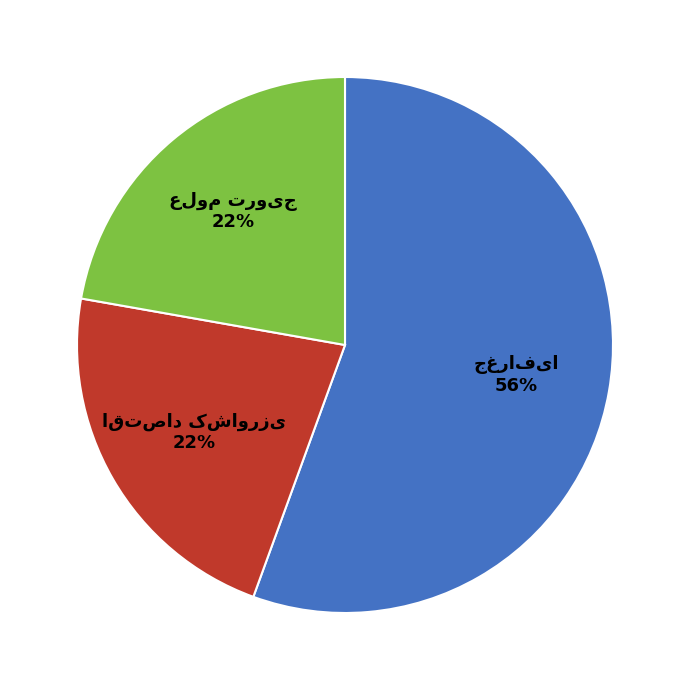

Does any single category account for the majority?

Yes